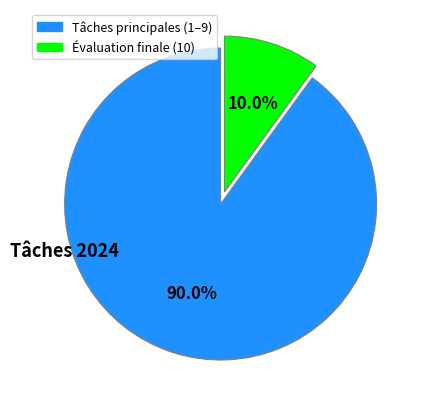

How many slices are in this pie chart?

2